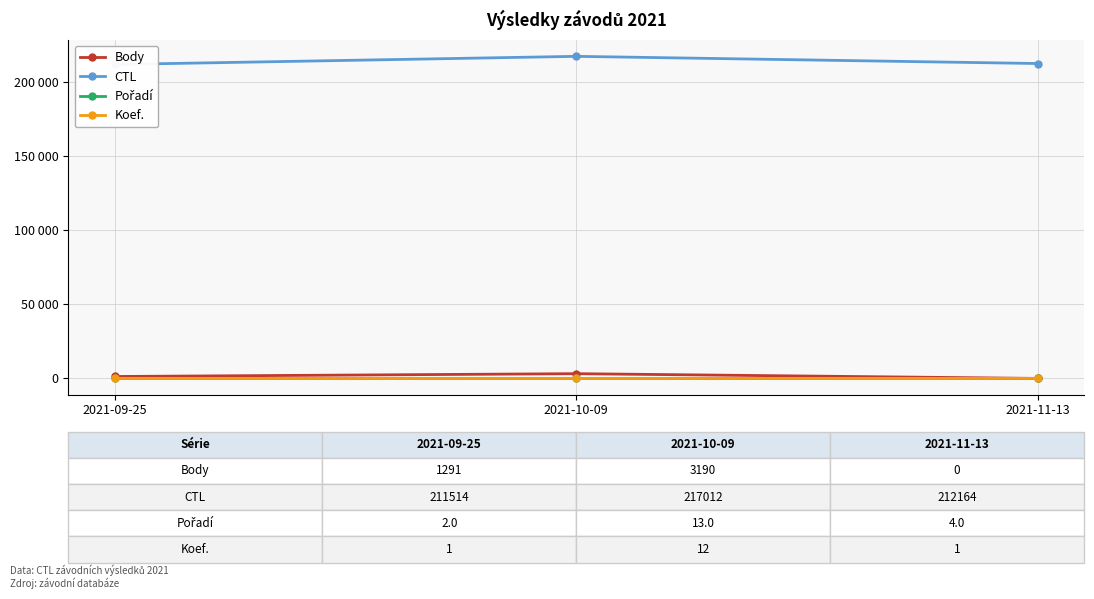

Reading left to right, what are all the values shown in this chart?

Body: 1291	3190	0
CTL: 211514	217012	212164
Pořadí: 2	13	4
Koef.: 1	12	1